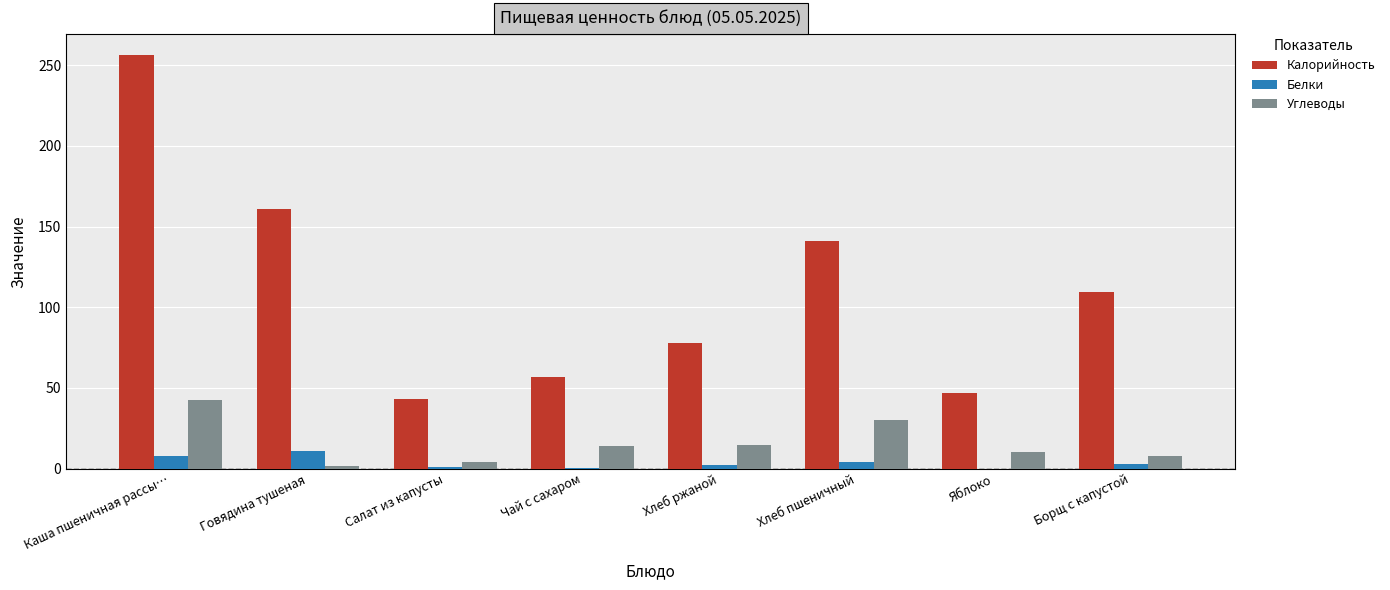

Between Каша пшеничная рассы… and Хлеб пшеничный, which series saw the biggest shift?

Калорийность